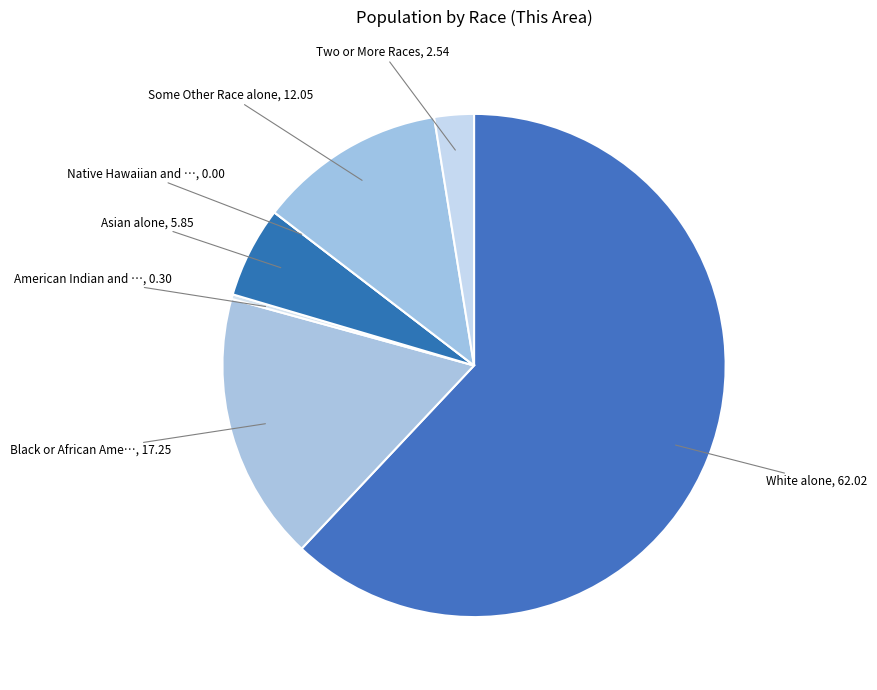

Which category has the biggest portion of the pie?

White alone